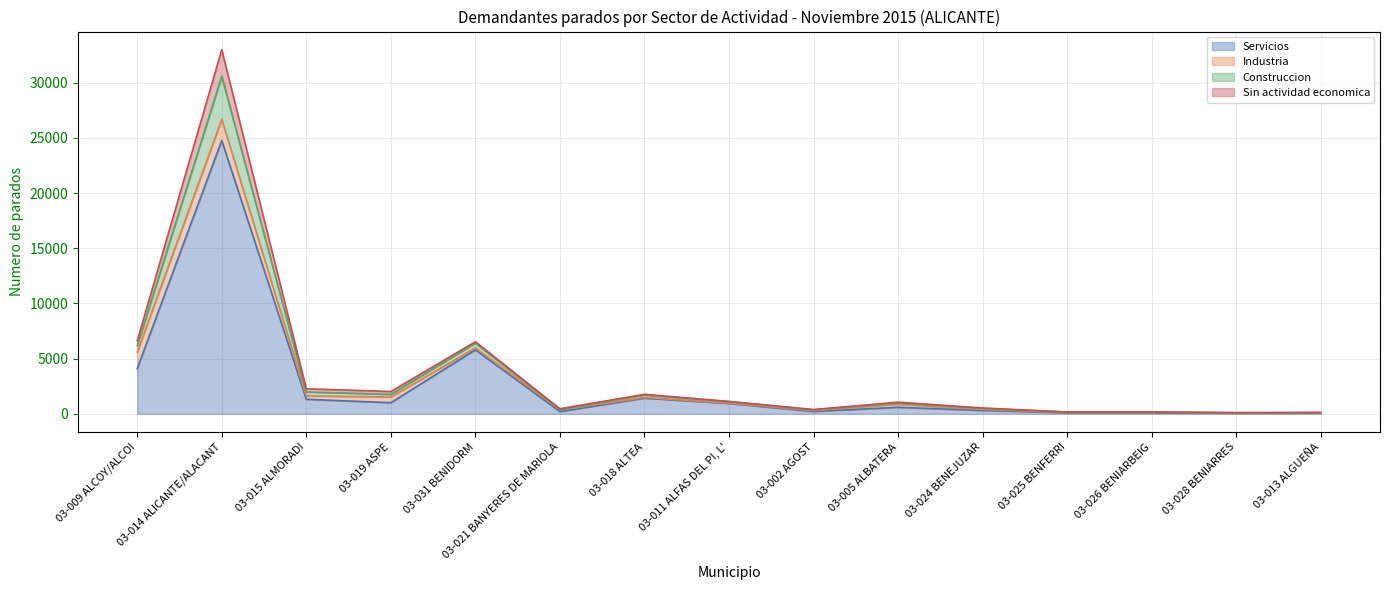

How many values in the Sin actividad economica series exceed 984?

7